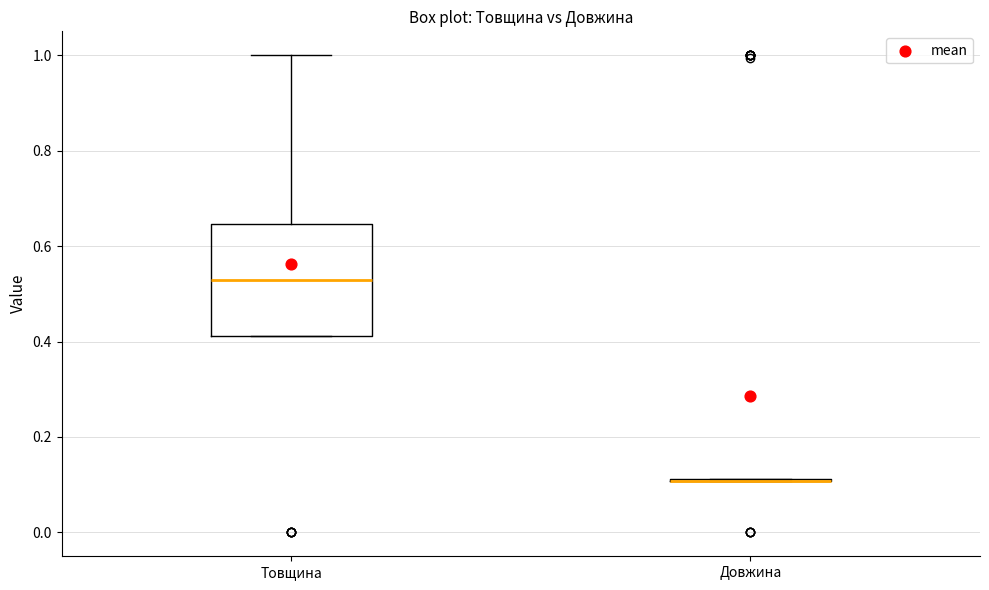

Comparing the boxes themselves (not the whiskers), which one is the tallest?

Товщина